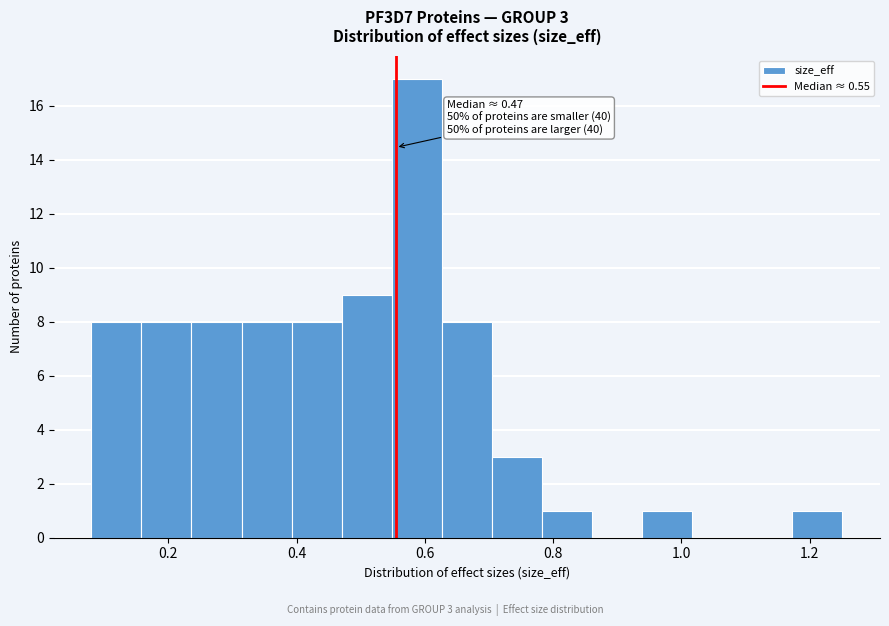

Around what value on the x-axis is the tallest bar? Give the approximate position of its centre, as read against the axis.

0.58